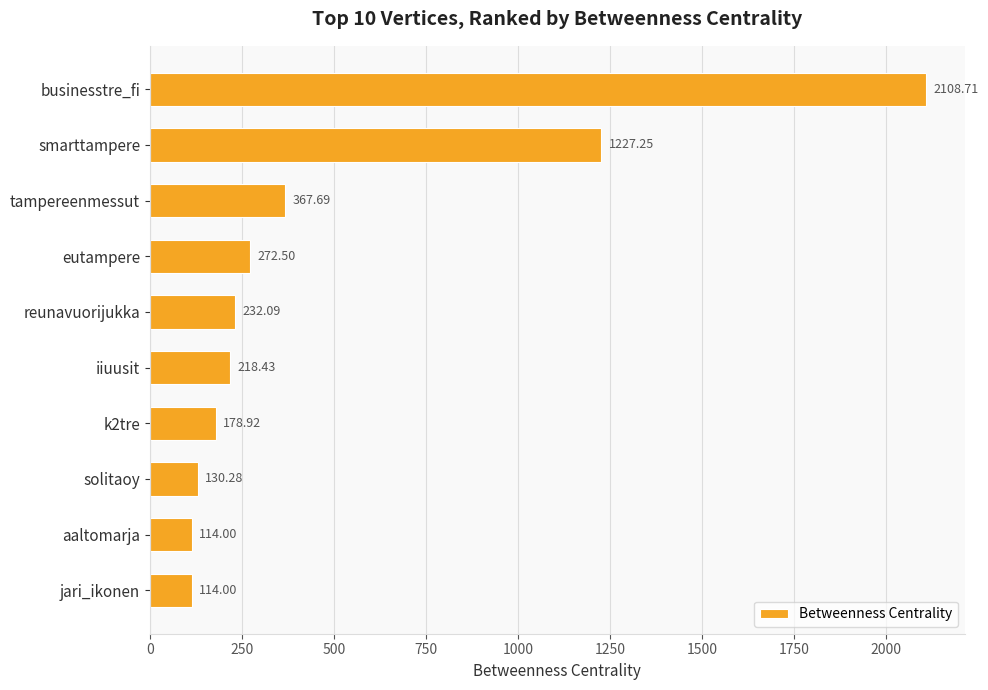

Are the bars horizontal?

Yes